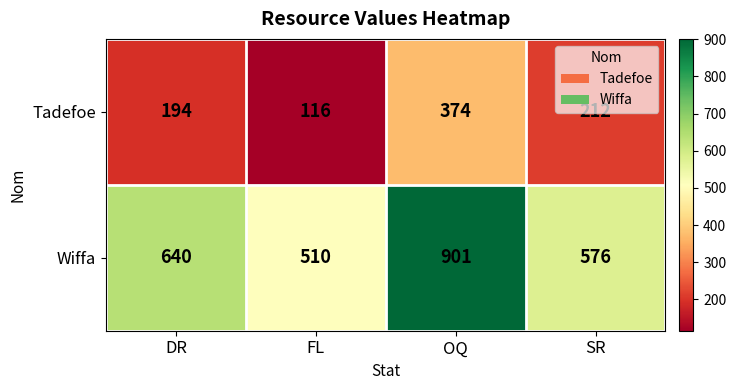

Where is Wiffa nearest to the value 705?

DR